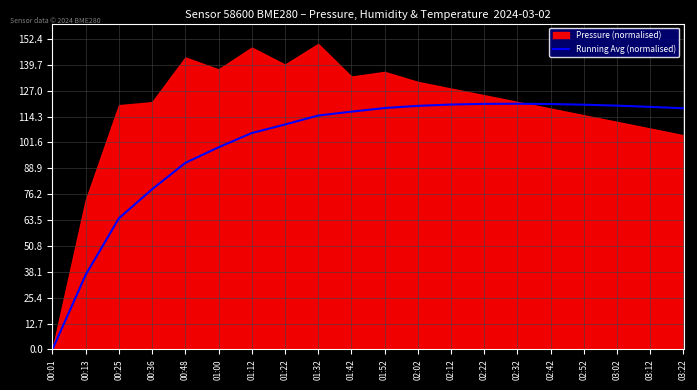

What is the change in value from 00:36 to 02:32?

+42.0